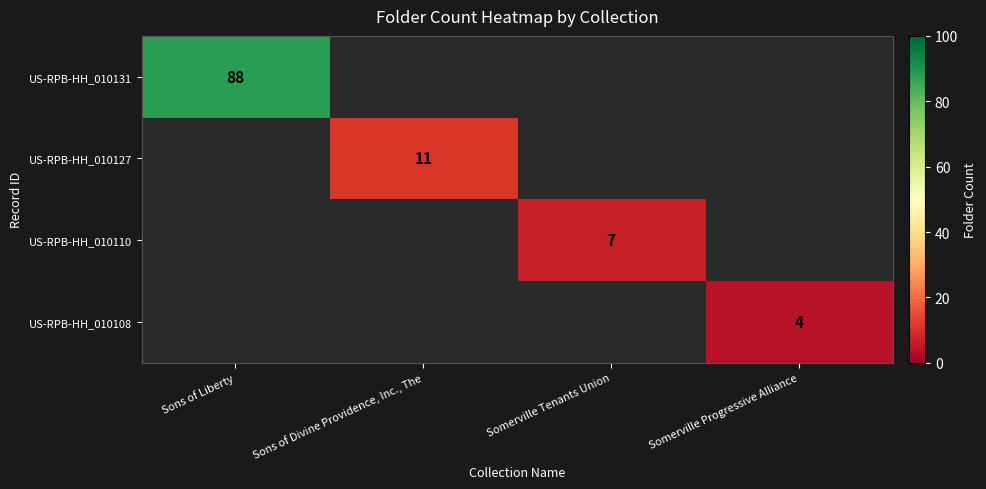

Between Somerville Tenants Union and Sons of Liberty, which is larger?

Sons of Liberty